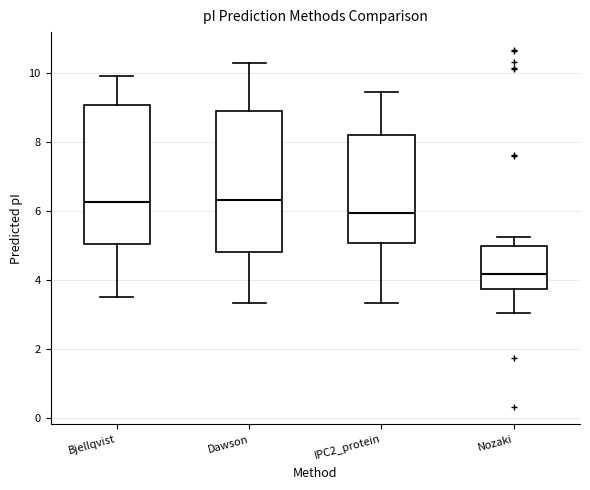

Where does the median line of the box for IPC2_protein sit on the y-axis? The values are not printed on the chart, so give them approximately, as read against the axis.

6.0